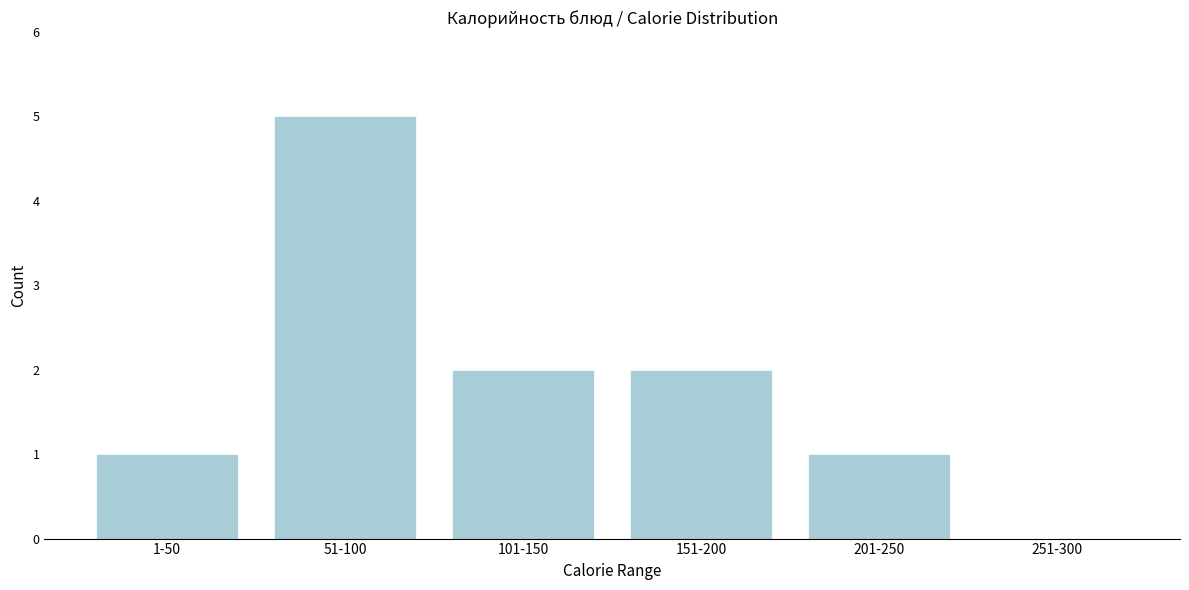

Reading right to left, extract all data points from this chart.

251-300=0	201-250=1	151-200=2	101-150=2	51-100=5	1-50=1